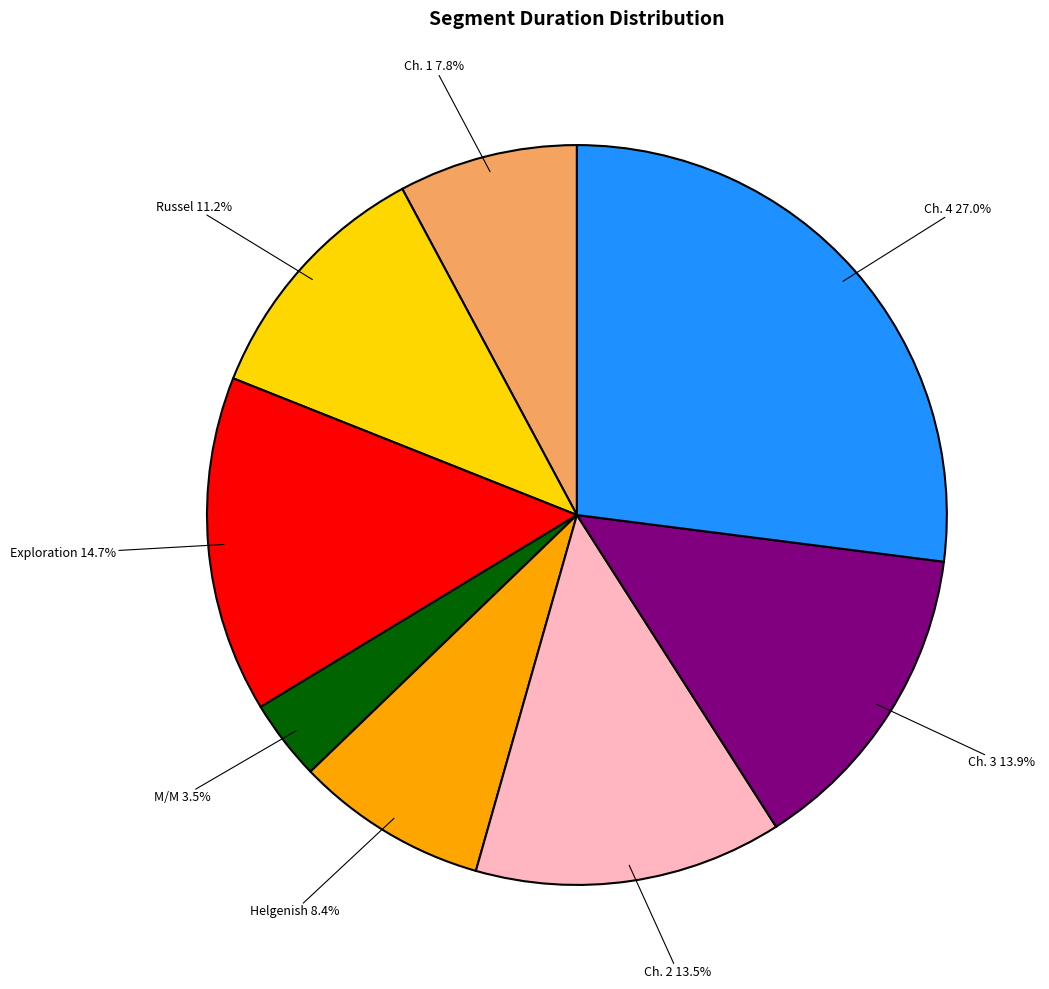

Which has a higher value, Helgenish or Ch. 4?

Ch. 4